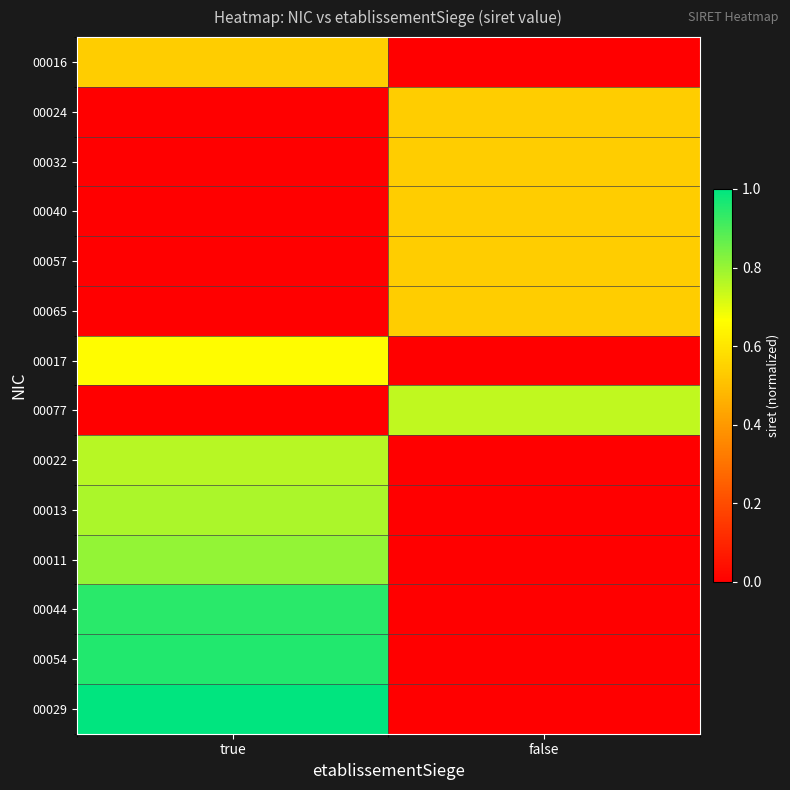

Which series has the widest spread of values?

00029